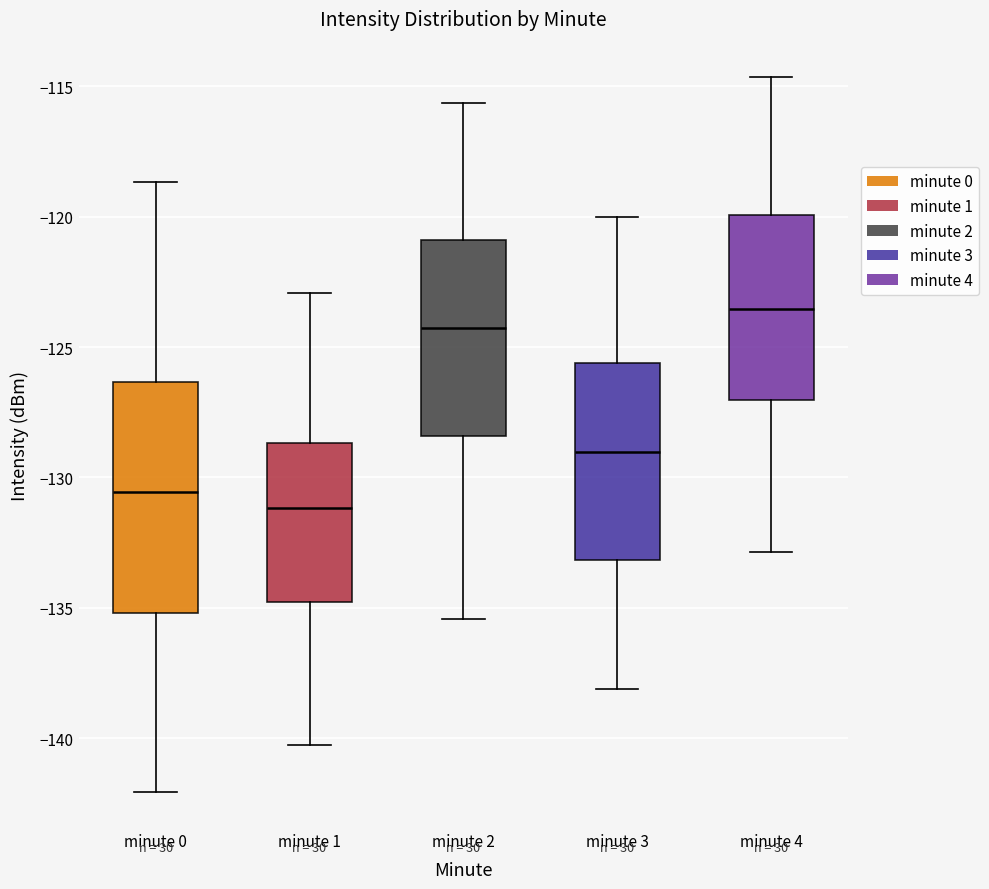

Reading left to right, read every box against the y-axis: the position of its median line, the range the box covers, and the ends of its whiskers. The values are not printed on the chart, so give them approximately, as read against the axis.

minute 0: median -130.5, box -135.0 to -126.5, whiskers -142.0 to -118.5
minute 1: median -131.0, box -135.0 to -128.5, whiskers -140.5 to -123.0
minute 2: median -124.5, box -128.5 to -121.0, whiskers -135.5 to -115.5
minute 3: median -129.0, box -133.0 to -125.5, whiskers -138.0 to -120.0
minute 4: median -123.5, box -127.0 to -120.0, whiskers -133.0 to -114.5